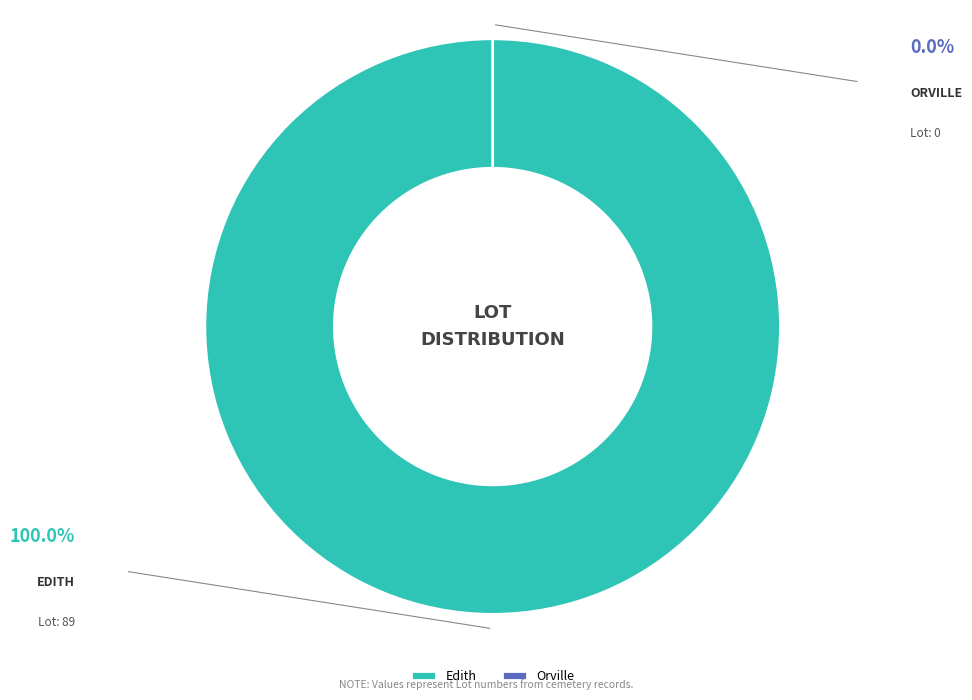

Which has a higher value, Orville or Edith?

Edith